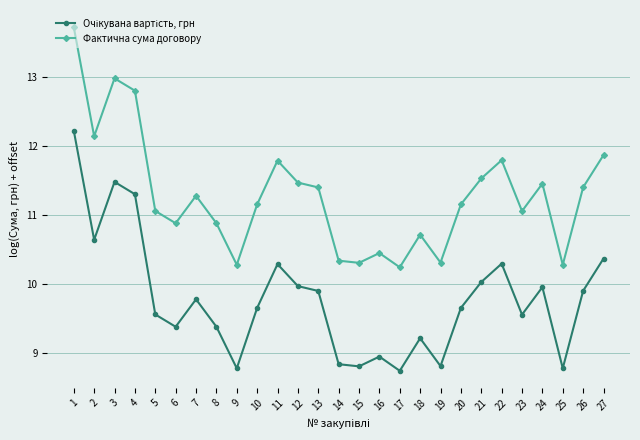

Is it true that Фактична сума договору equals 10.3 at 25?

True